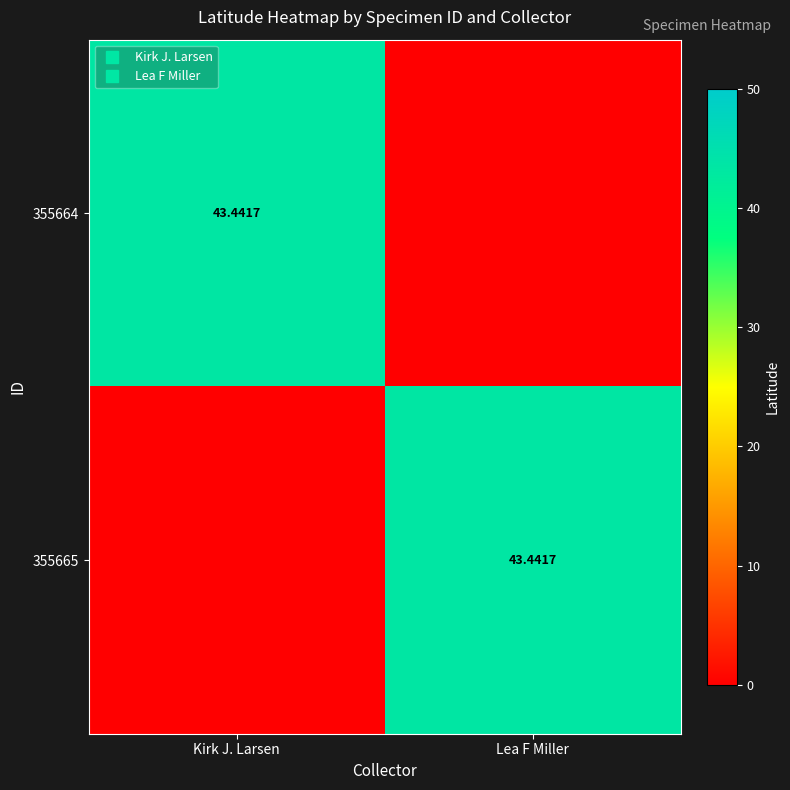

The value of 355664 at Kirk J. Larsen is 43.4. True or false?

True